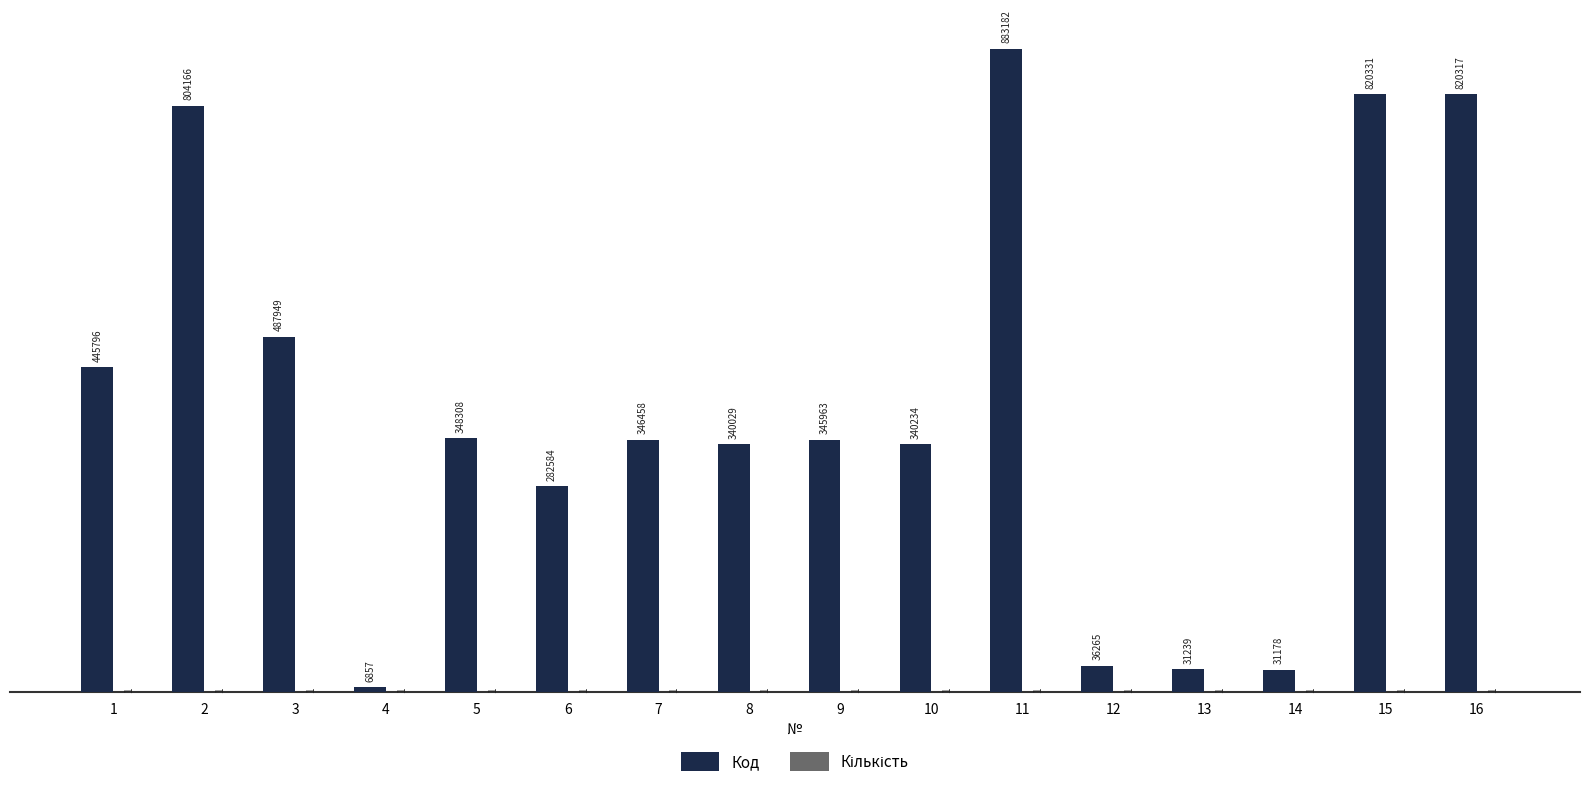

Which series has the largest range (max minus min)?

Код